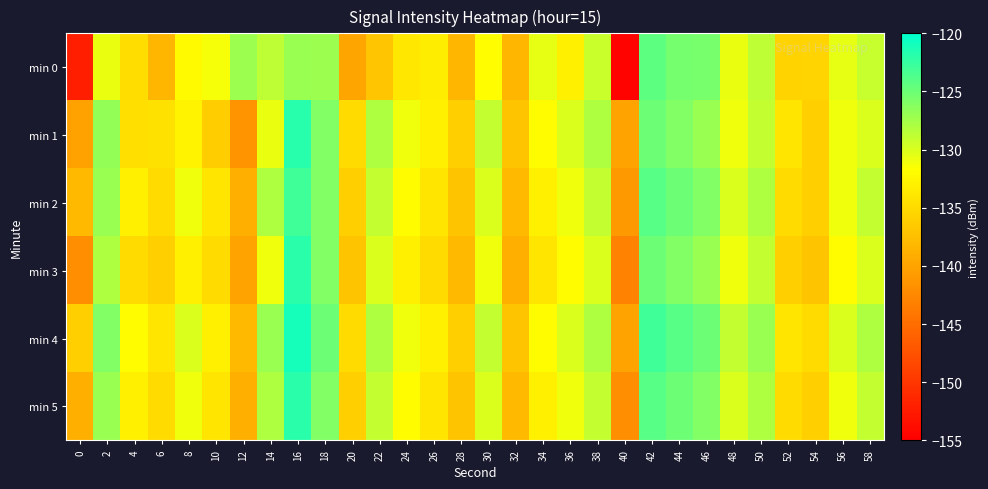

Which series has the widest spread of values?

min 0